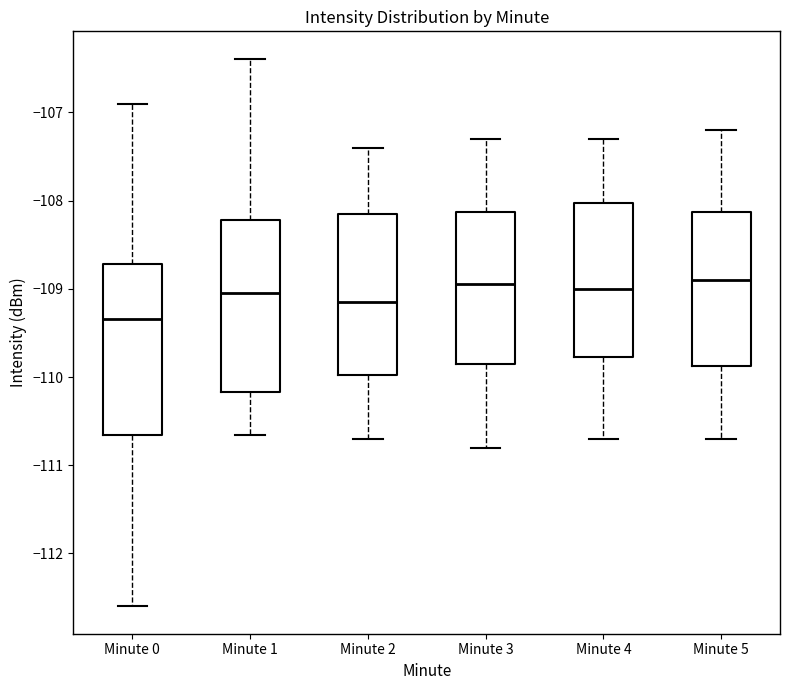

Reading left to right, read every box against the y-axis: the position of its median line, the range the box covers, and the ends of its whiskers. The values are not printed on the chart, so give them approximately, as read against the axis.

Minute 0: median -109.3, box -110.7 to -108.7, whiskers -112.6 to -106.9
Minute 1: median -109.0, box -110.2 to -108.2, whiskers -110.7 to -106.4
Minute 2: median -109.1, box -110.0 to -108.1, whiskers -110.7 to -107.4
Minute 3: median -108.9, box -109.8 to -108.1, whiskers -110.8 to -107.3
Minute 4: median -109.0, box -109.8 to -108.0, whiskers -110.7 to -107.3
Minute 5: median -108.9, box -109.9 to -108.1, whiskers -110.7 to -107.2